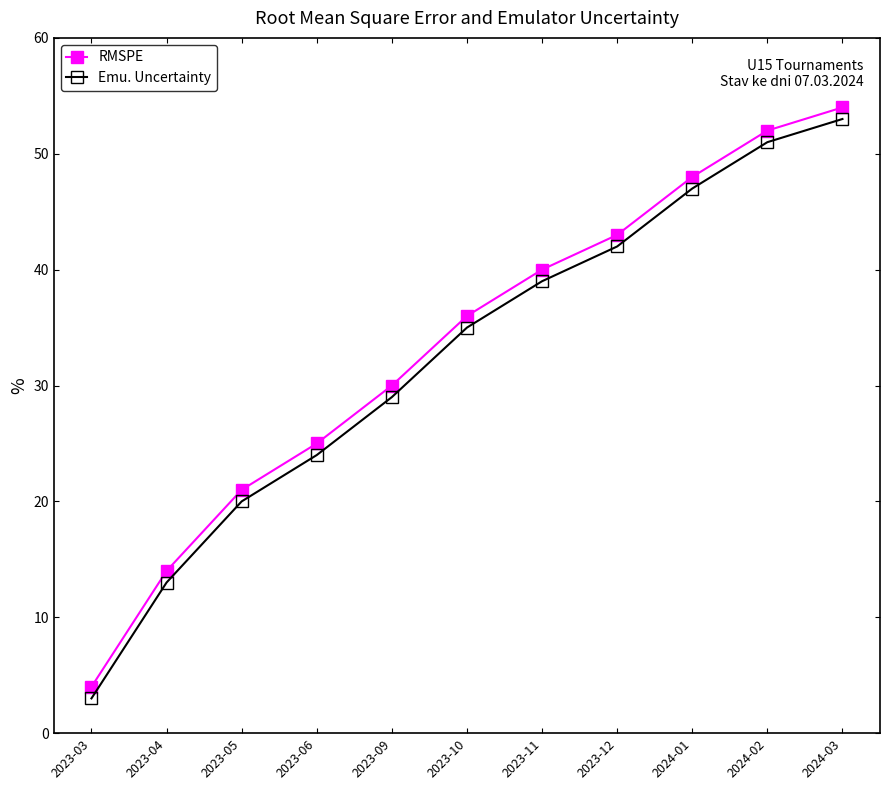

Which series has the largest range (max minus min)?

RMSPE